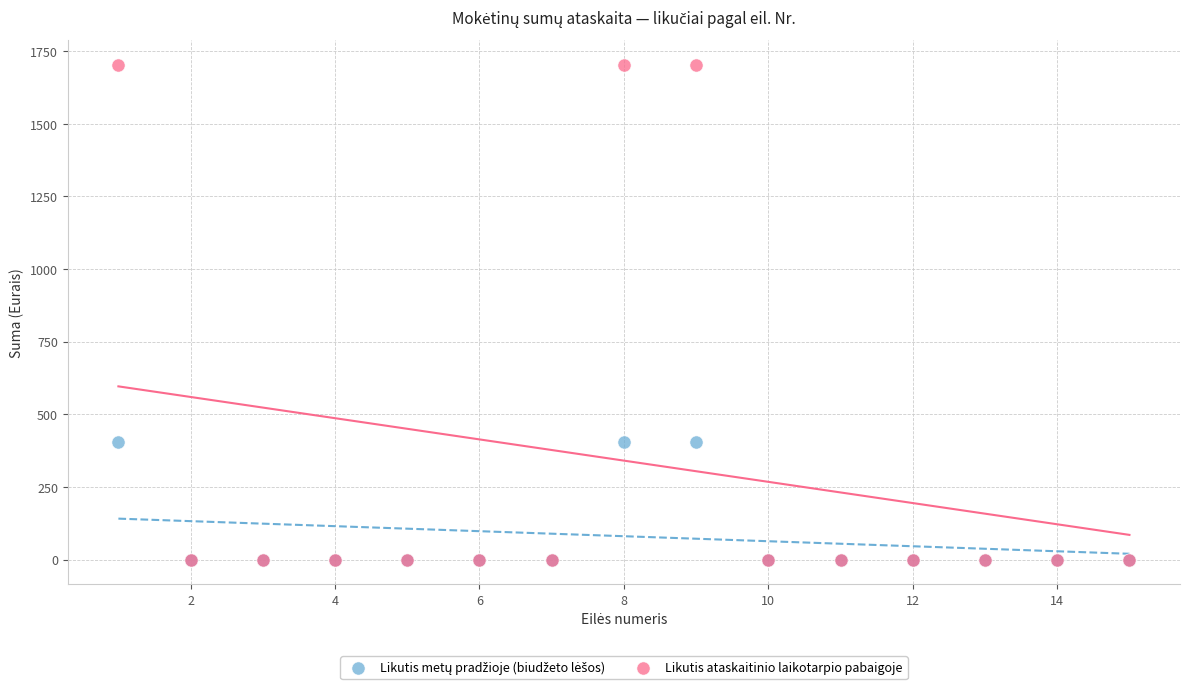

Which series reaches the maximum Y coordinate?

Likutis ataskaitinio laikotarpio pabaigoje